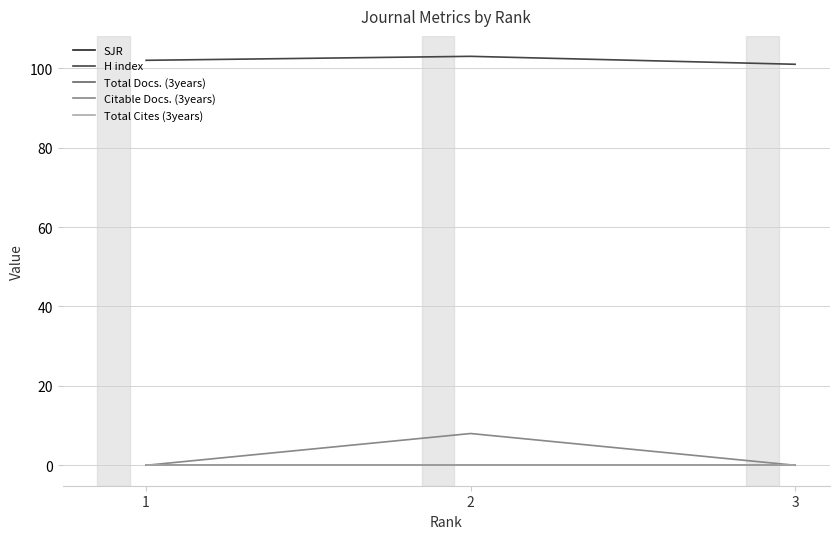

Does the chart display data point markers on the line(s)?

No